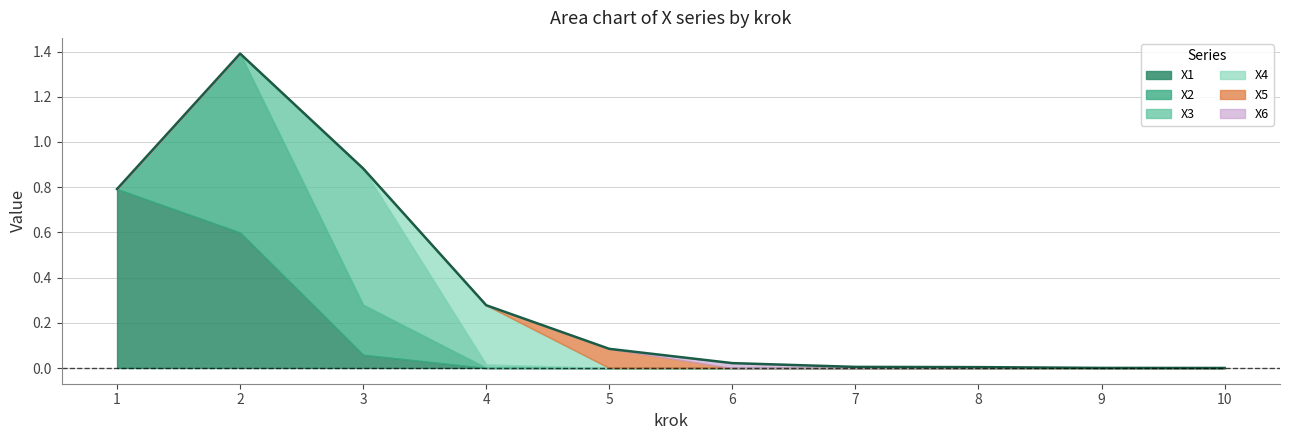

Does the chart have visible grid lines?

Yes